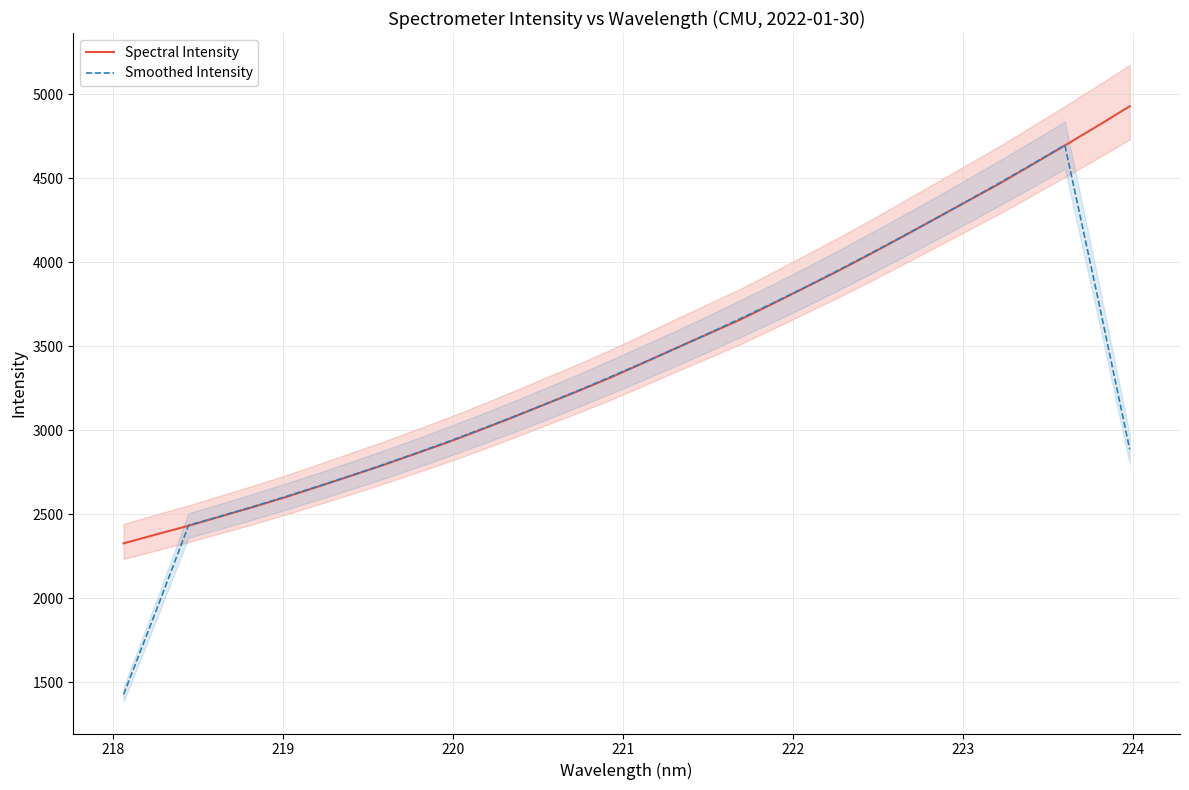

After their last crossing, which series has the higher values: Smoothed Intensity or Spectral Intensity?

Spectral Intensity